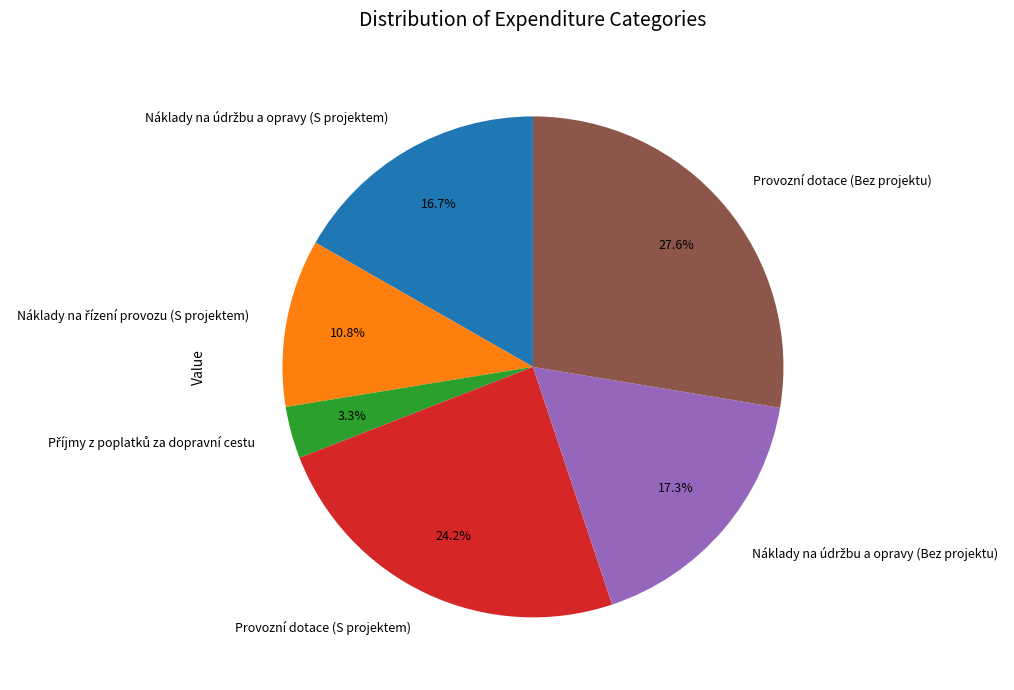

To the nearest percent, what is the average slice percentage?

17%